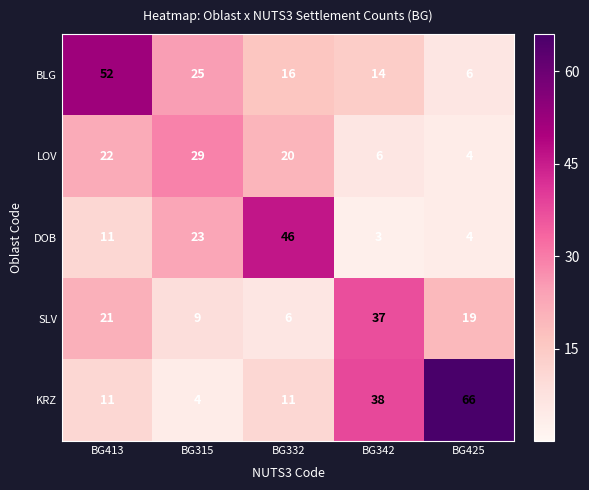

Which series has the widest spread of values?

KRZ